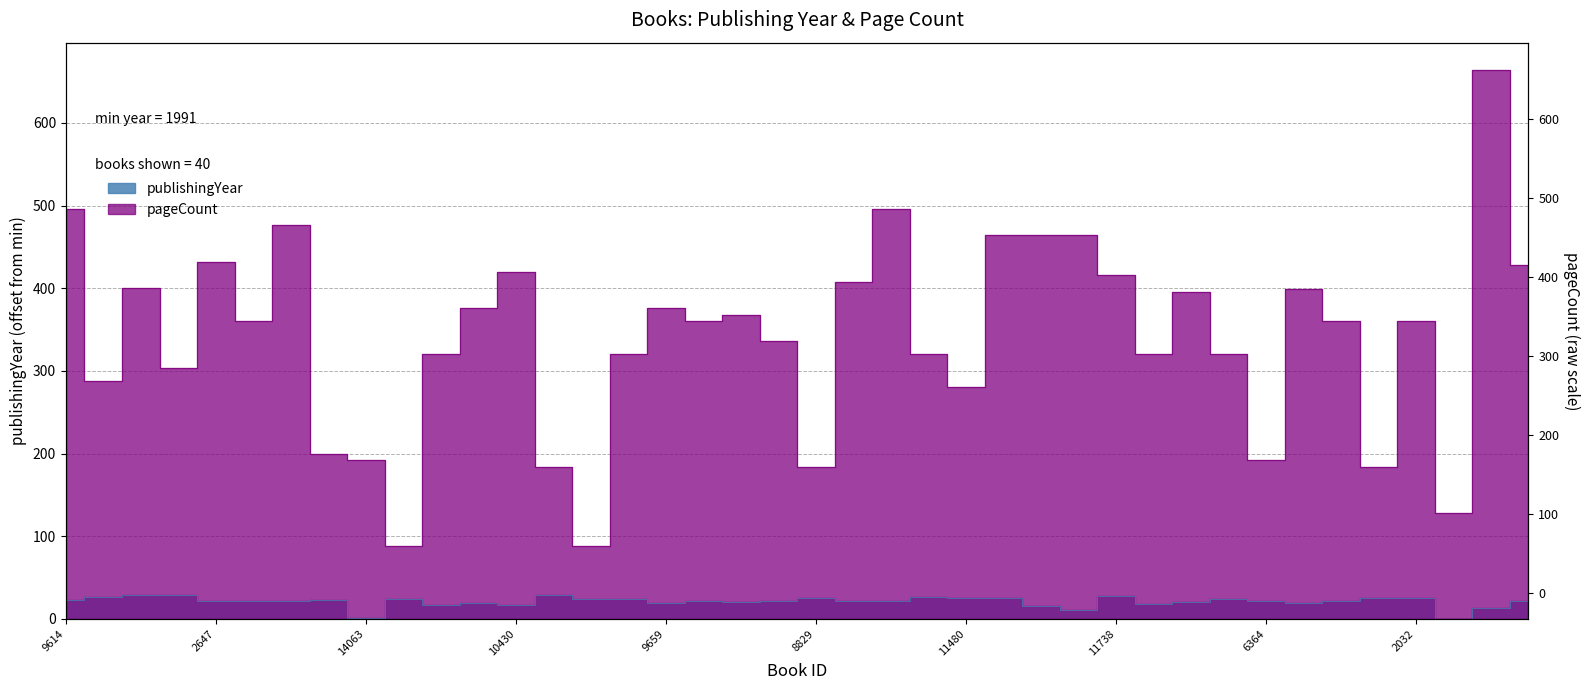

In pageCount, how many points are lower than both neighbors (excluding endpoints)?

12